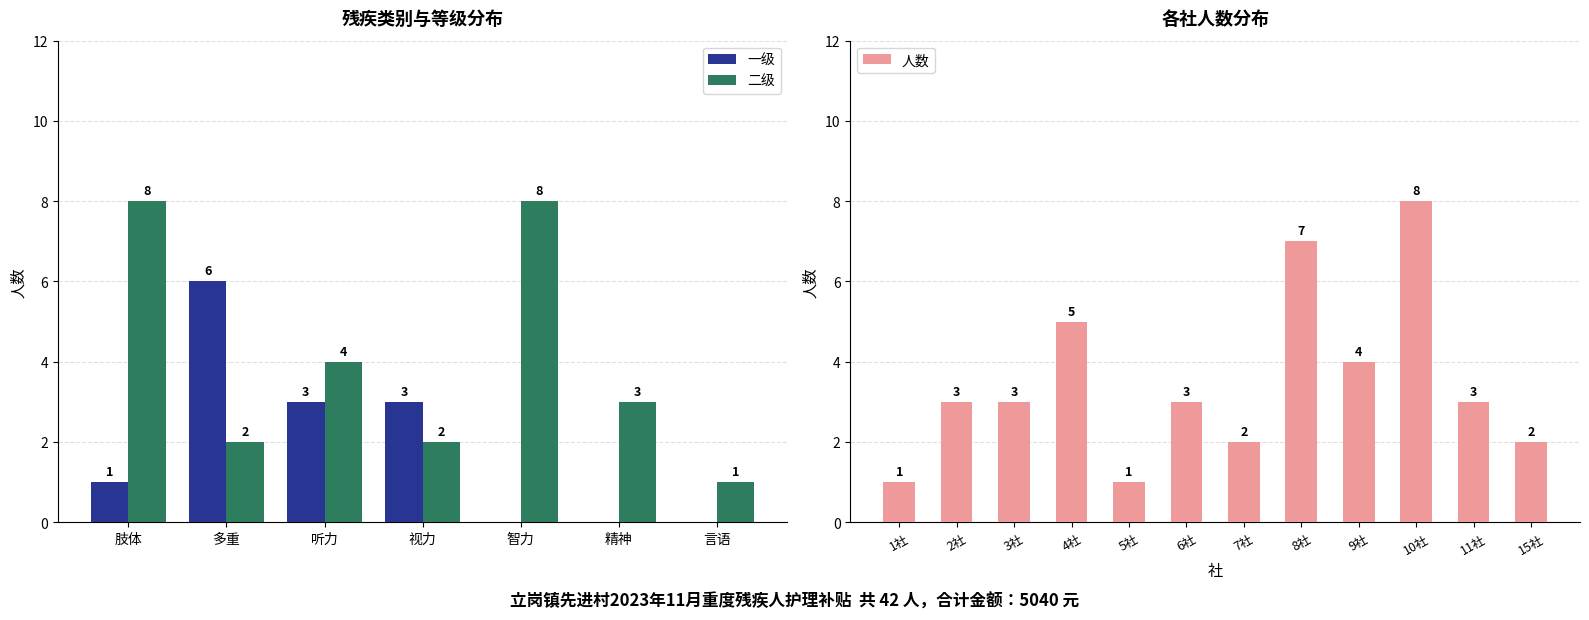

What is the spread (max minus min) of values at 听力?

1